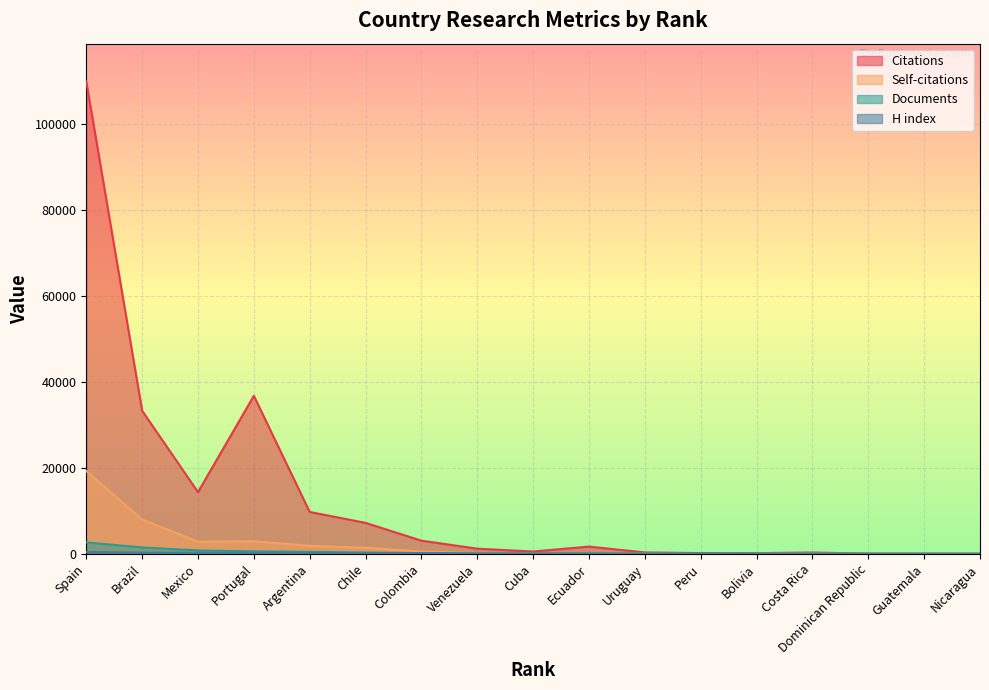

At which label is H index closest to 211?

Mexico